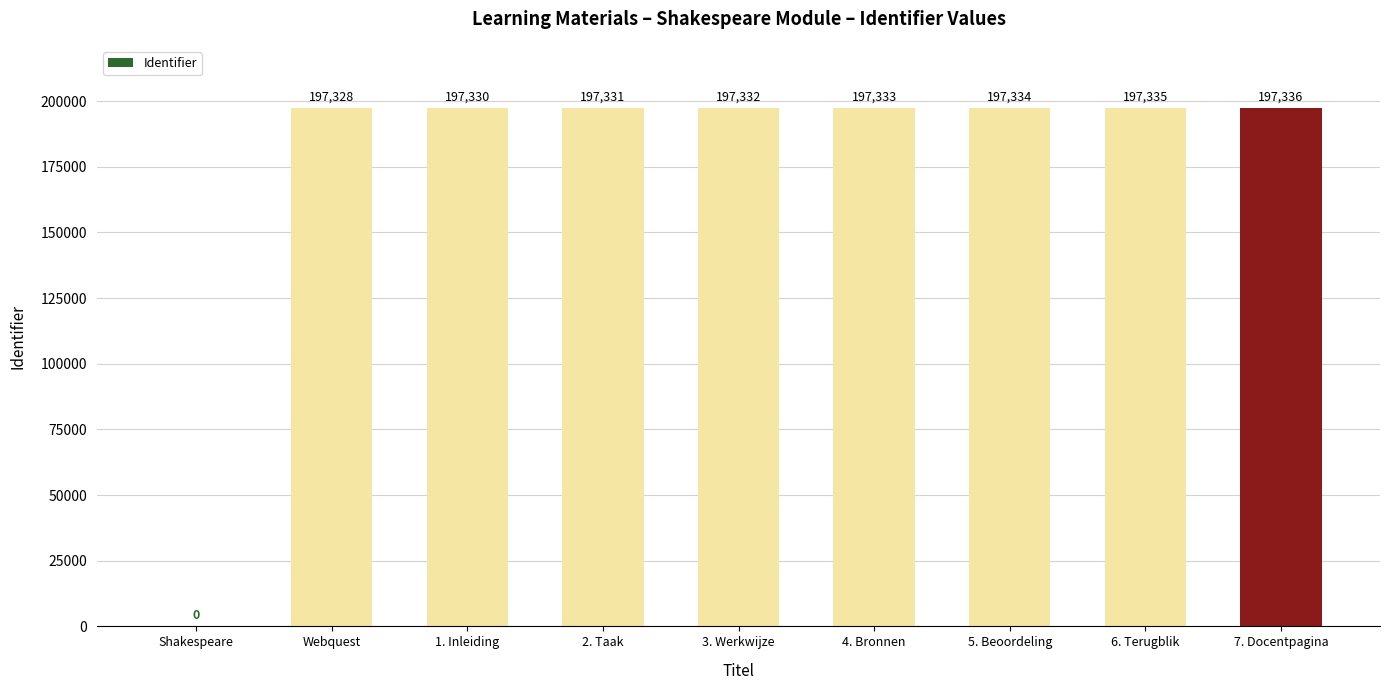

Reading right to left, list all the values displayed in this chart.

7. Docentpagina=197336	6. Terugblik=197335	5. Beoordeling=197334	4. Bronnen=197333	3. Werkwijze=197332	2. Taak=197331	1. Inleiding=197330	Webquest=197328	Shakespeare=0